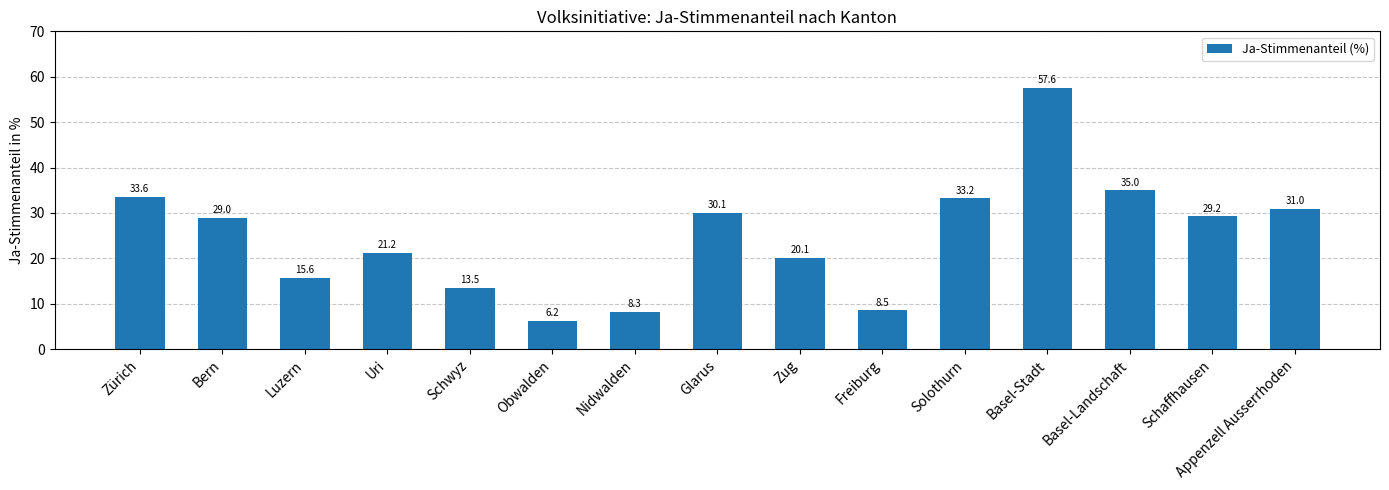

Does the chart contain any negative values?

No